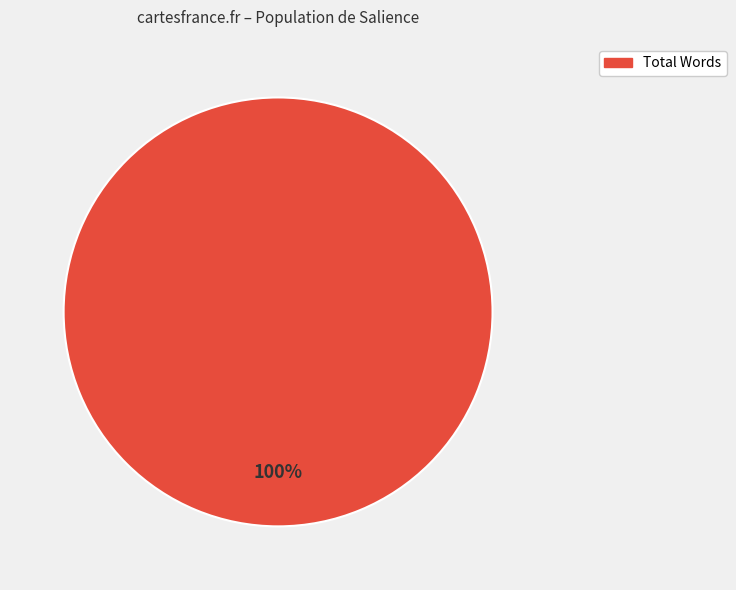

To the nearest percent, what percentage of the pie is Total Words?

100%